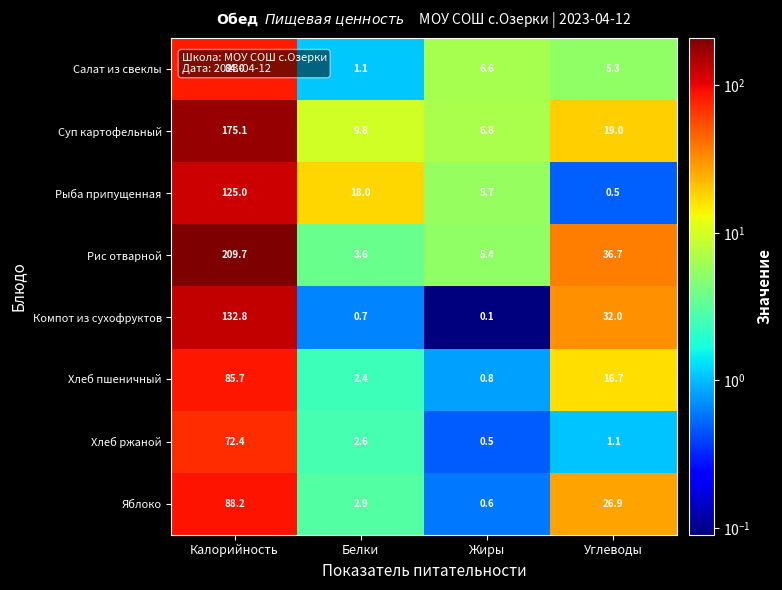

Which label corresponds to the smallest value in the chart?

Жиры